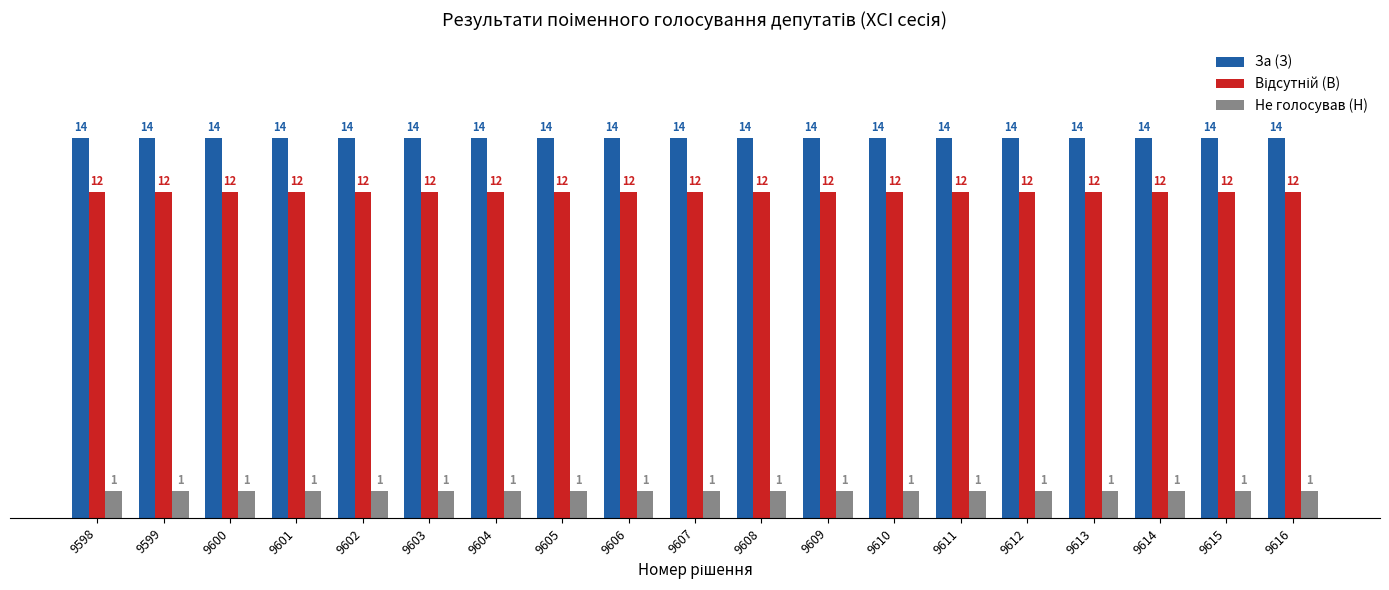

True or false: Не голосував (Н) has a value of 1 at 9616.

True